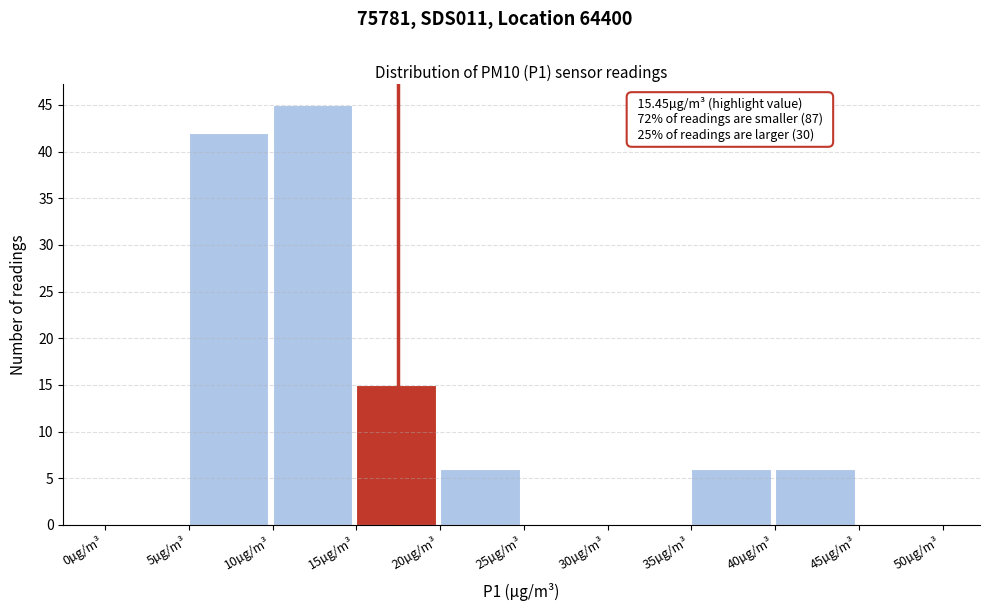

Which range on the x-axis has the tallest bar?

10 to 15